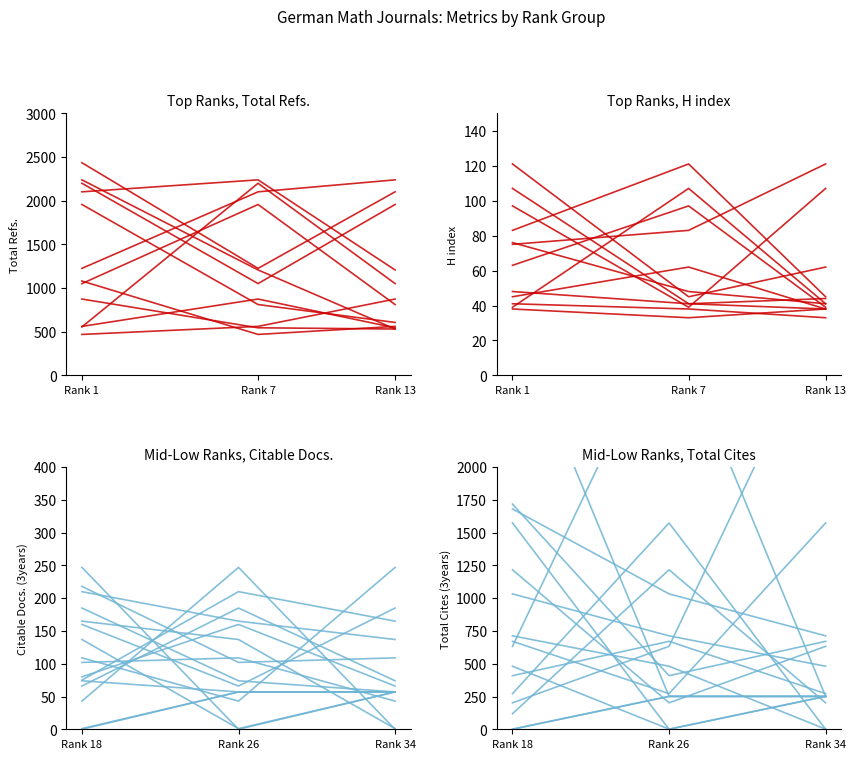

True or false: Citable Docs. (3years) and H index intersect in this chart.

True